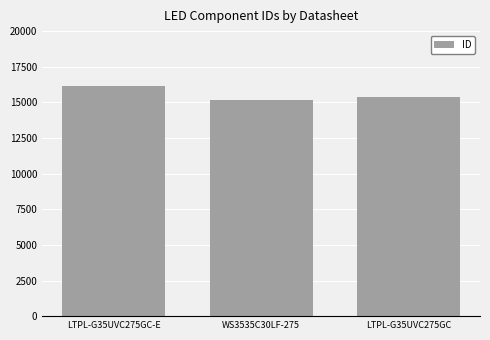

What is the sum of the values at WS3535C30LF-275 and LTPL-G35UVC275GC?

30572